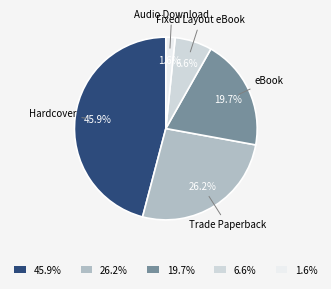

What percentage is NOT represented by 45.9%?

54.1%